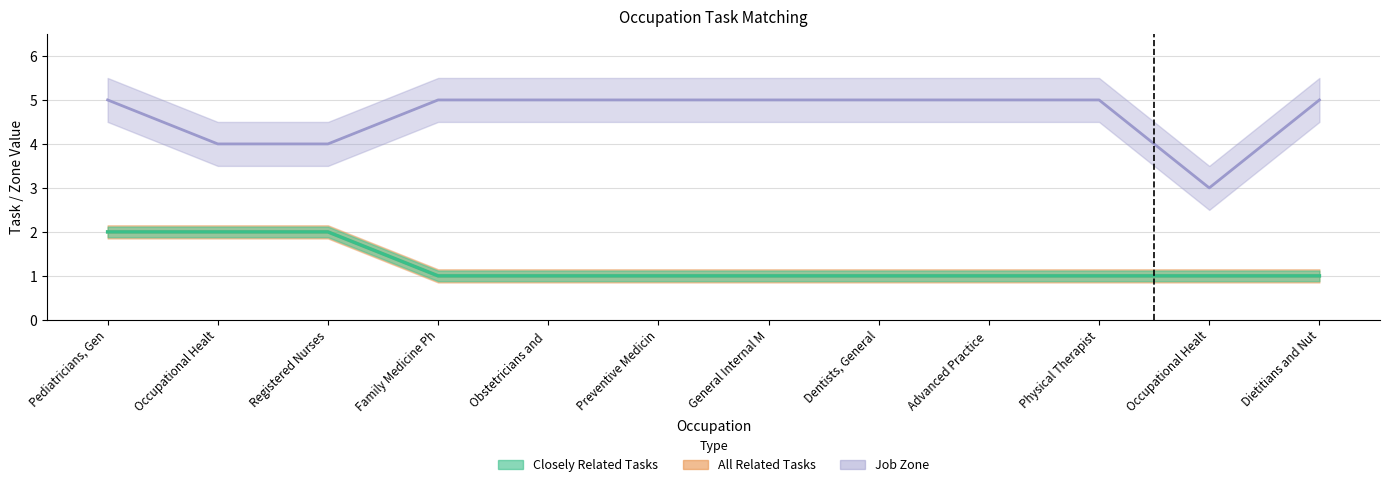

True or false: All Related Tasks and Job Zone intersect in this chart.

False